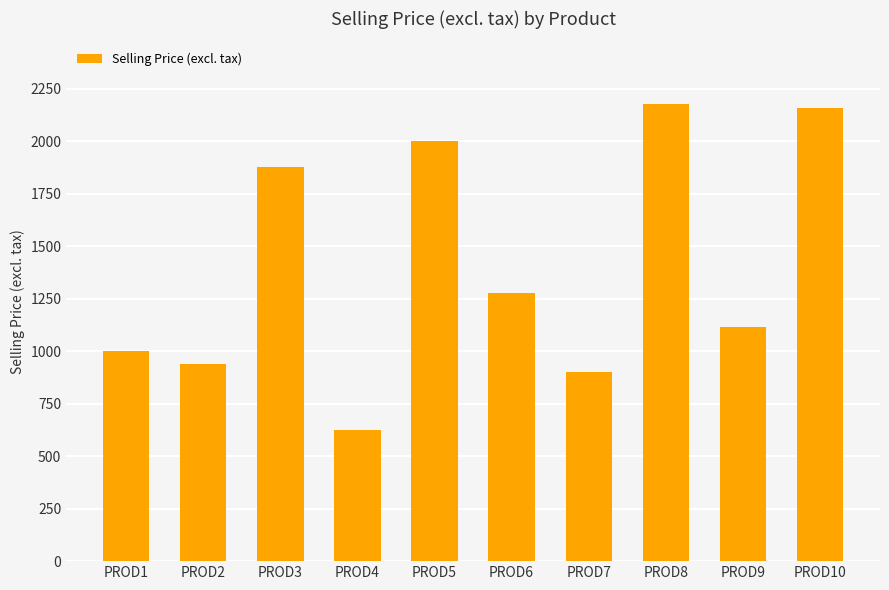

Reading left to right, transcribe all the data shown in this chart.

1000.0	937.5	1875.0	625.0	2000.0	1275.0	900.0	2175.0	1116.0	2160.0